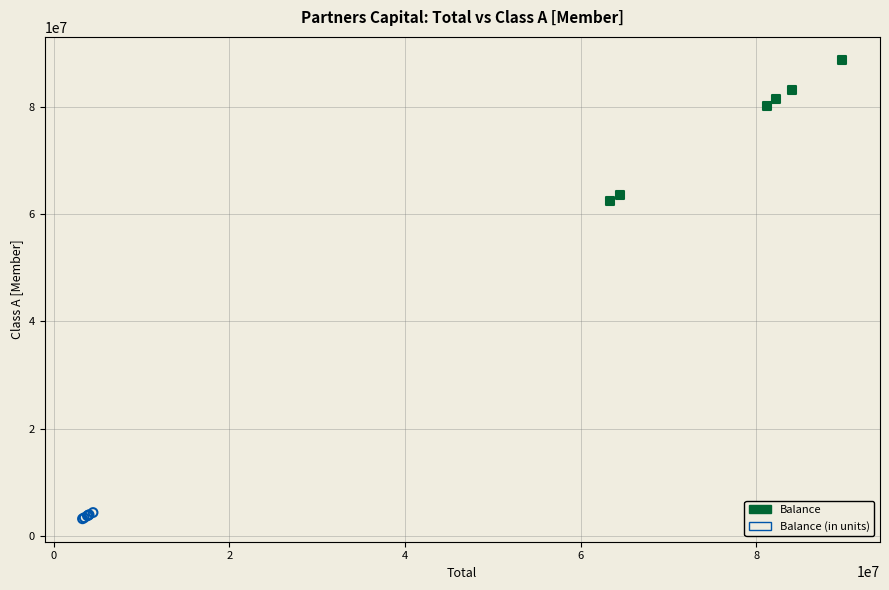

What are all the series names shown in the legend?

Balance, Balance (in units)